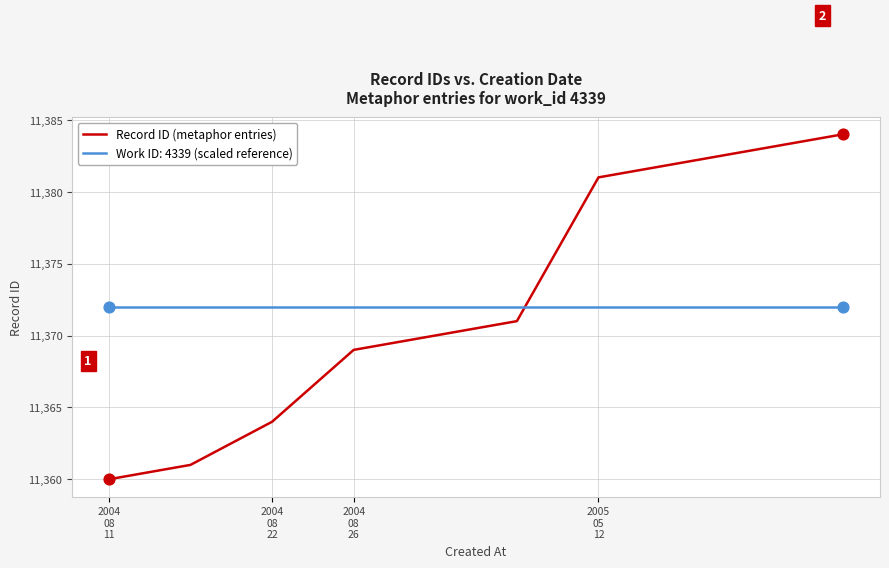

What is the minimum value shown in the chart?

11360